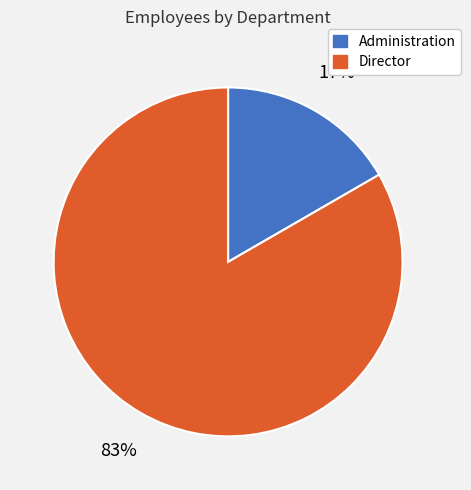

To the nearest percent, what is the combined percentage of Director and Administration?

100%